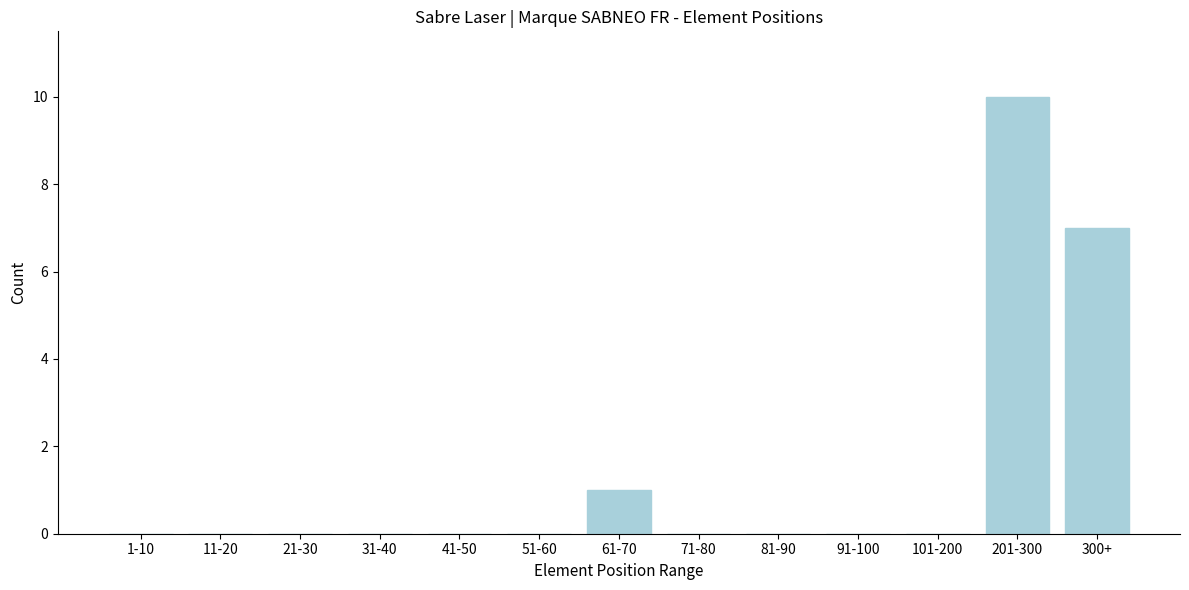

Reading right to left, extract all data points from this chart.

300+=7	201-300=10	101-200=0	91-100=0	81-90=0	71-80=0	61-70=1	51-60=0	41-50=0	31-40=0	21-30=0	11-20=0	1-10=0